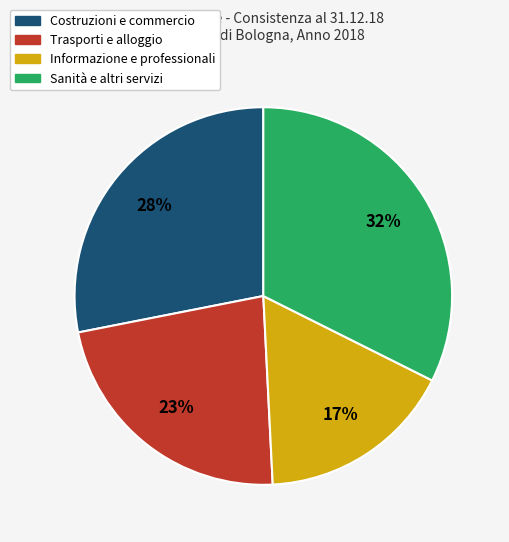

Count the number of slices in the pie.

4